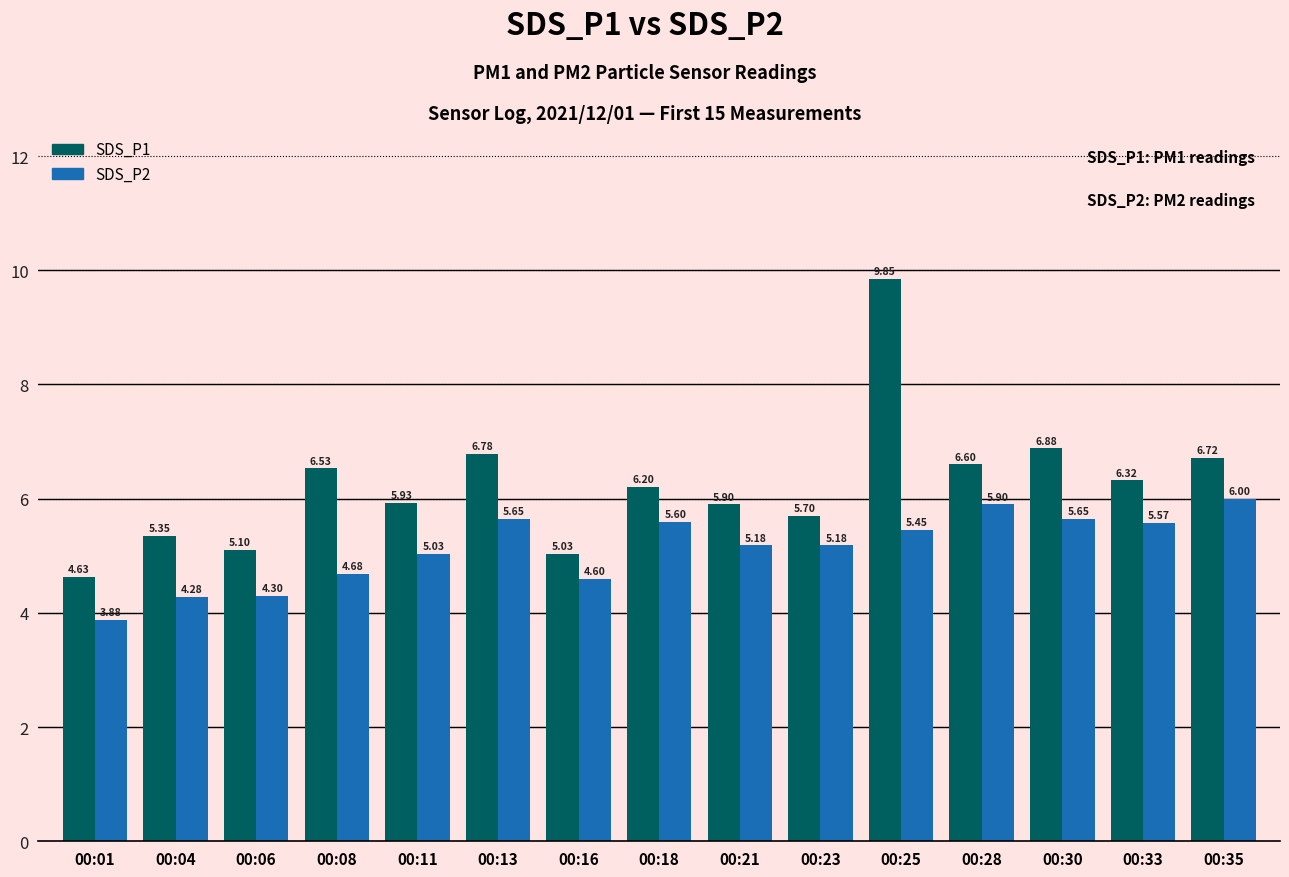

How many groups of bars are there?

15